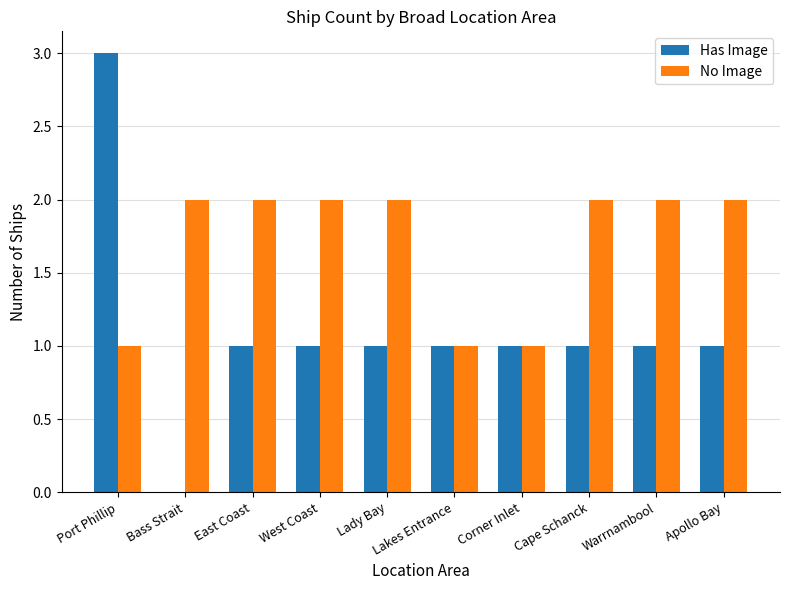

Which series has the largest range (max minus min)?

Has Image